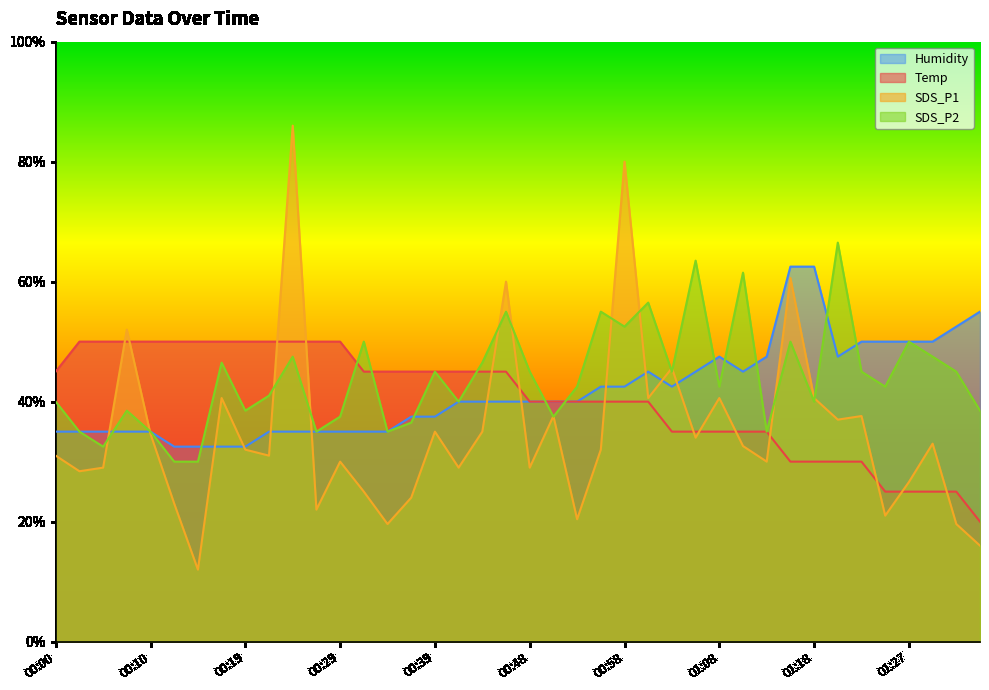

What is the average value of the SDS_P1 series?

0.3